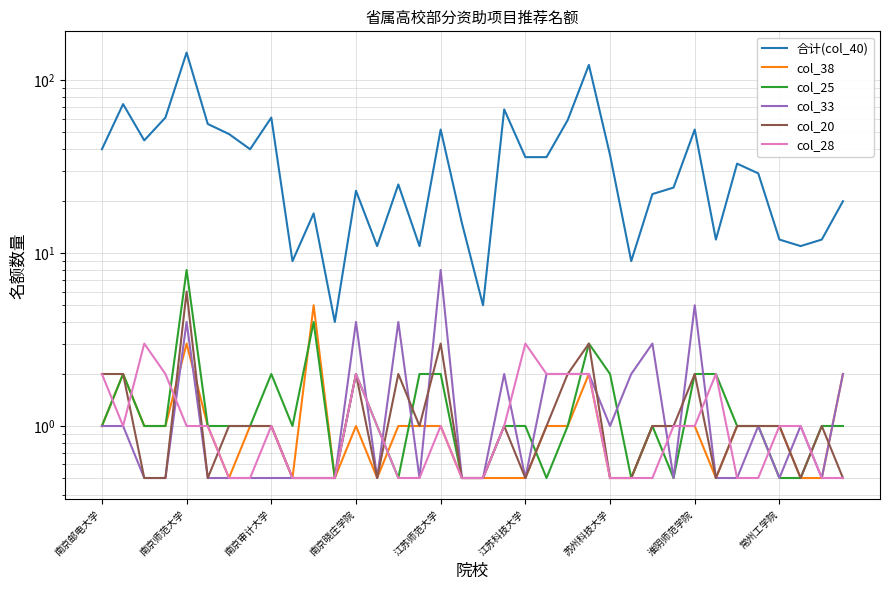

True or false: col_20 and col_33 intersect in this chart.

True